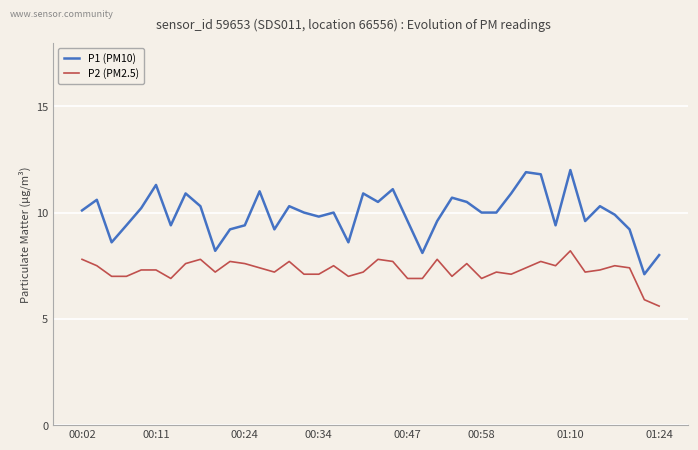

List the series in order of their overall mean, highest first.

P1 (PM10), P2 (PM2.5)